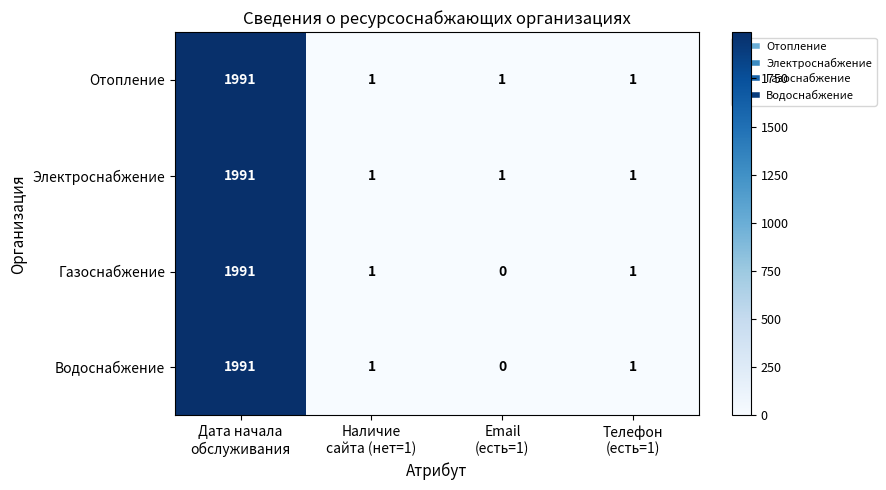

How many categories are shown in the chart?

4